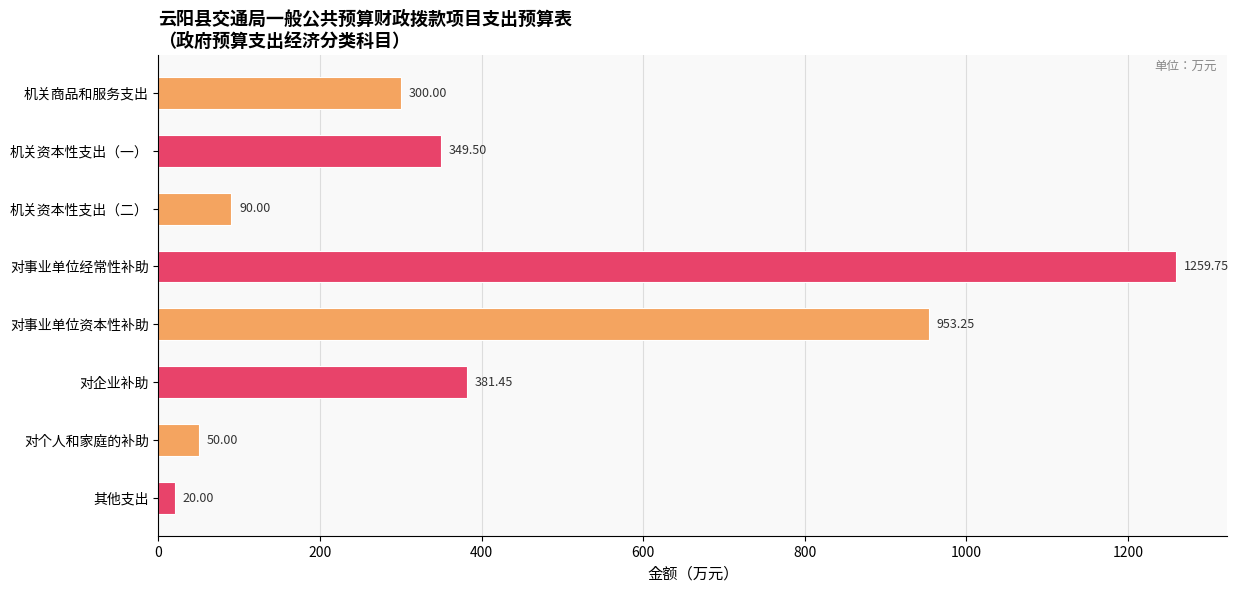

How many distinct data groups are displayed?

1